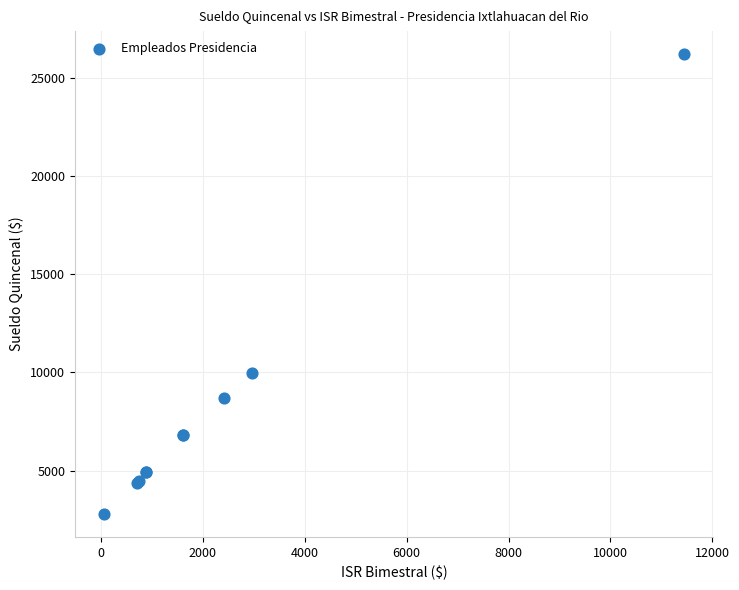

What Y value in the scatter plot is closest to 14501?

9986.4